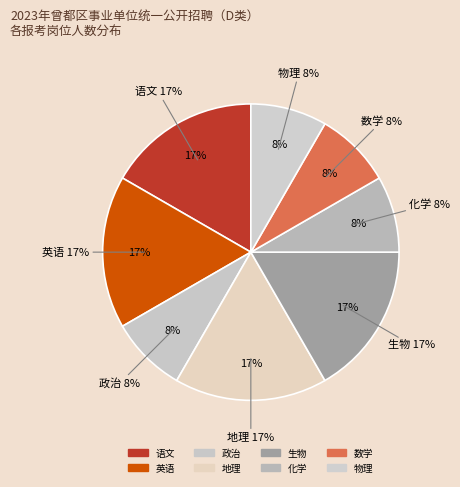

Which slice is the smallest?

政治